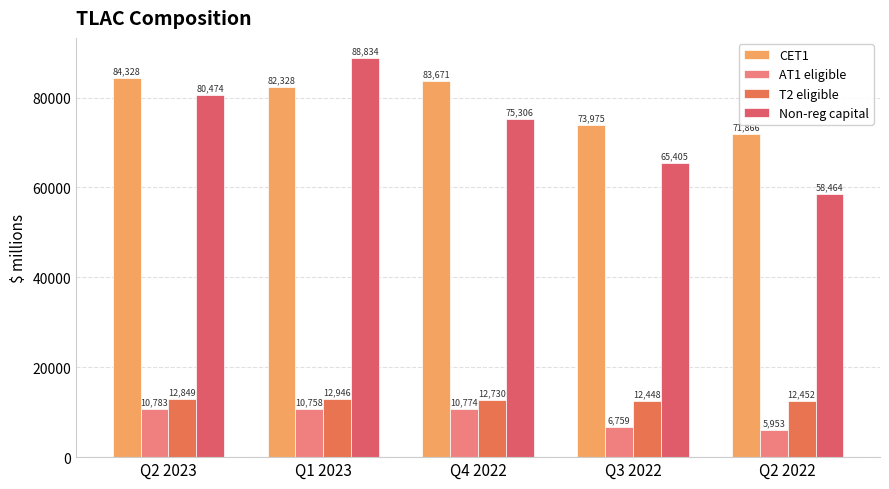

What is the lowest value of the T2 eligible series?

12448